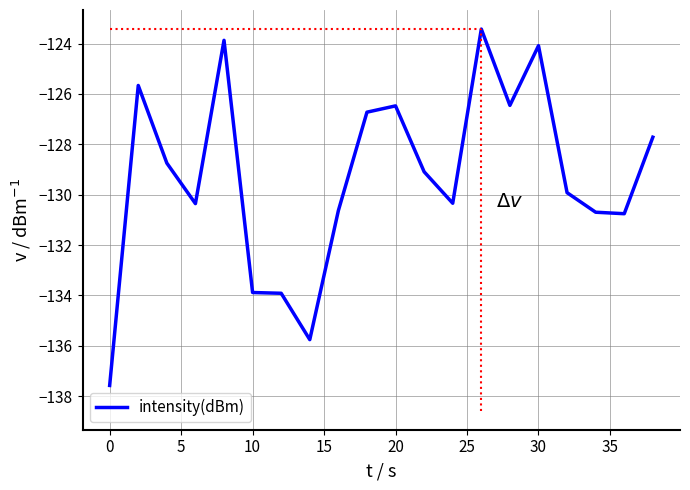

What is the difference between the maximum and minimum values?

14.1